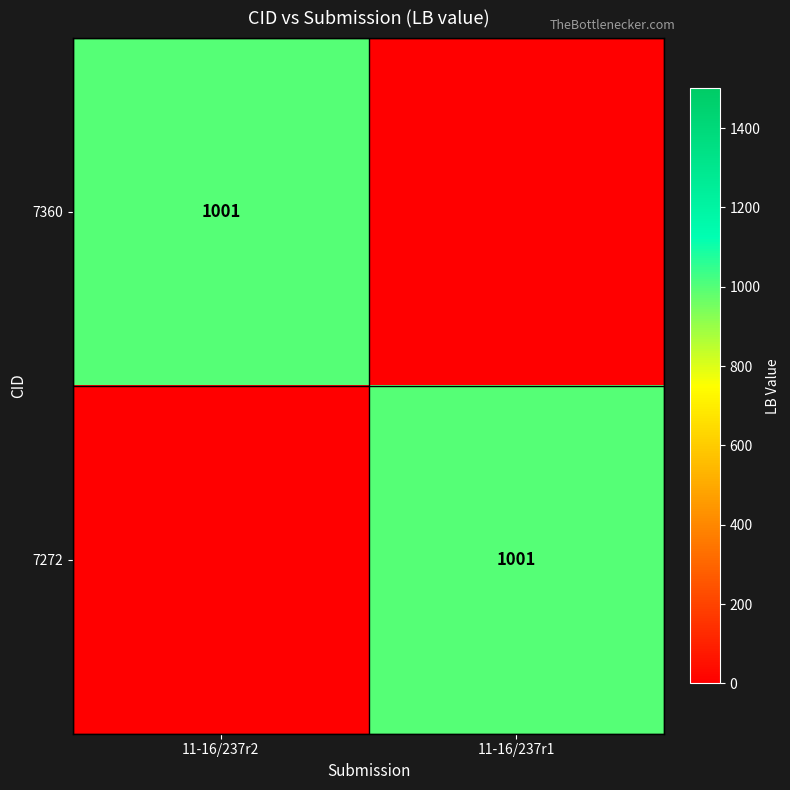

What is the difference between the highest and lowest values at 11-16/237r2?

1001